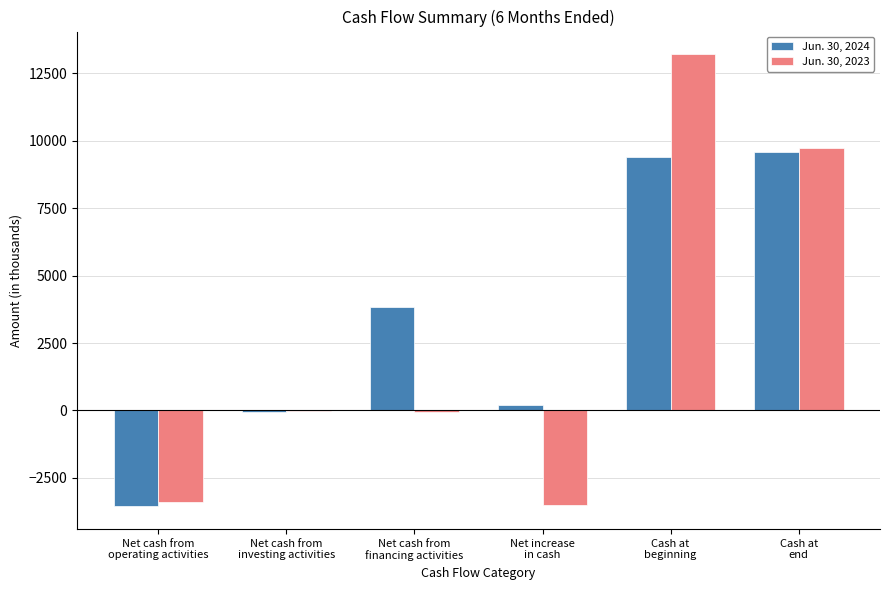

What is the maximum value shown in the chart?

13213